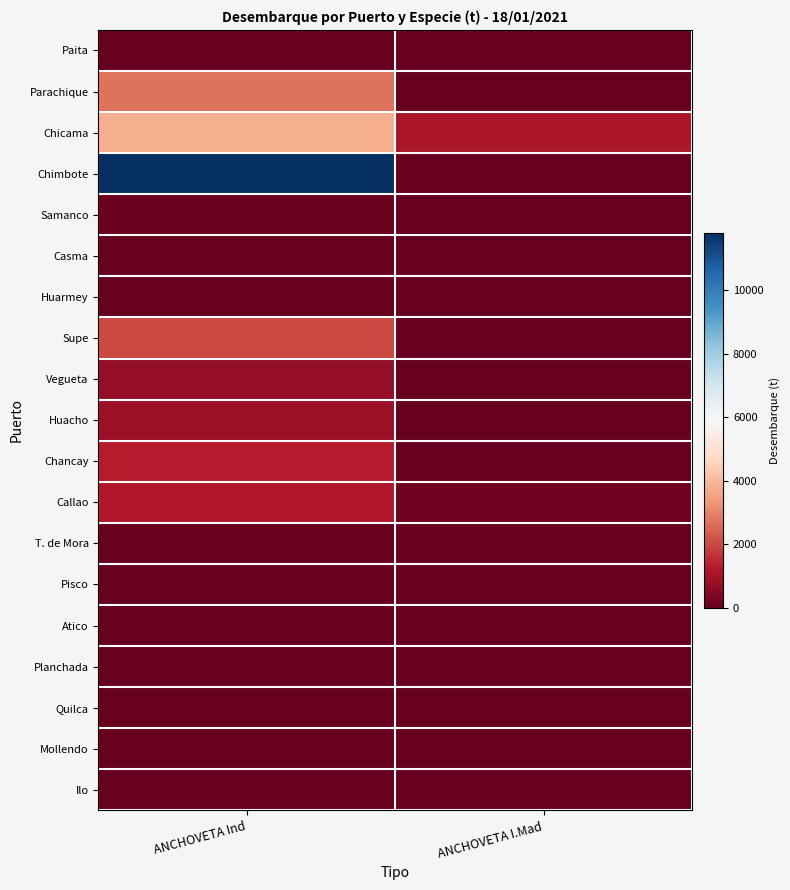

Which has a higher value, ANCHOVETA I.Mad or ANCHOVETA Ind?

ANCHOVETA I.Mad